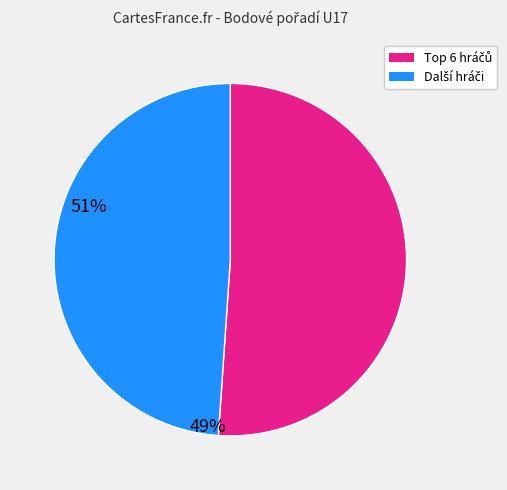

Is there any slice that represents more than half of the pie?

Yes